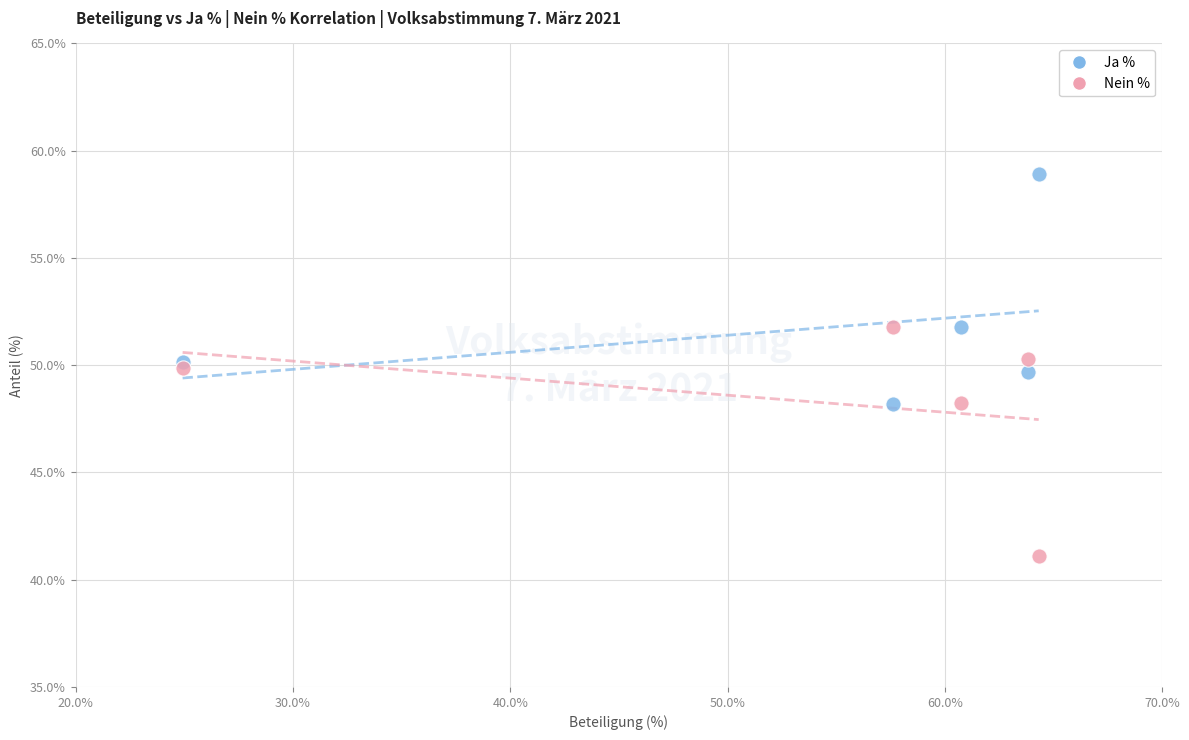

What is the X range (max minus min) for the scatter plot?

39.4